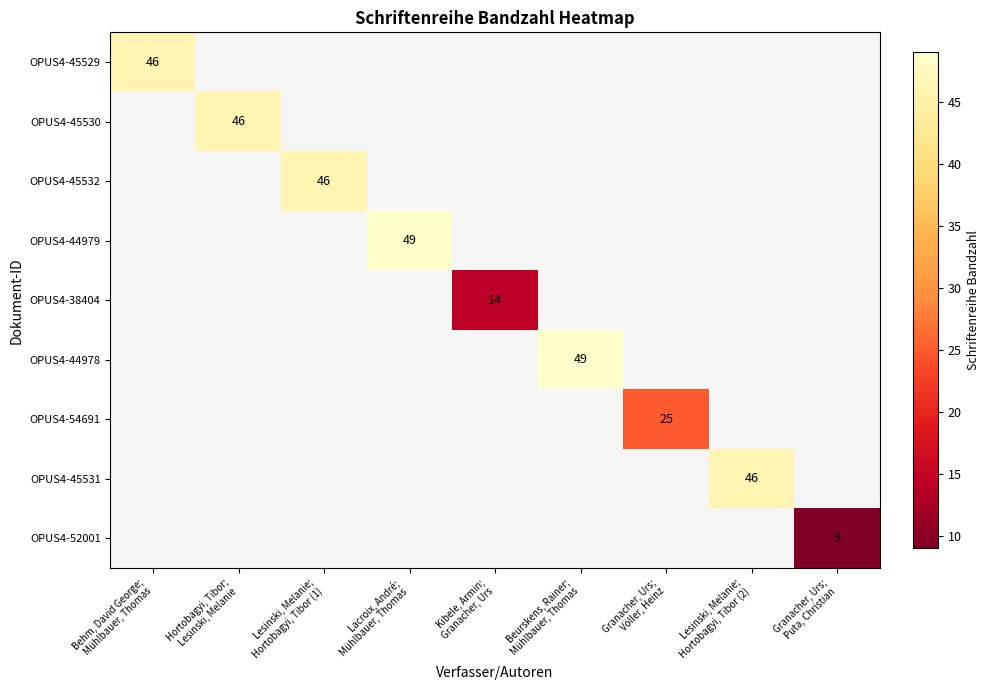

How many values in OPUS4-45530 are above zero?

1